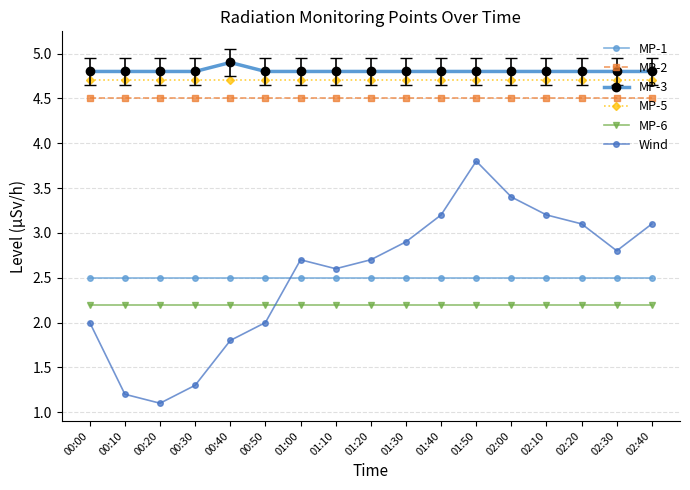

How many distinct data groups are displayed?

6